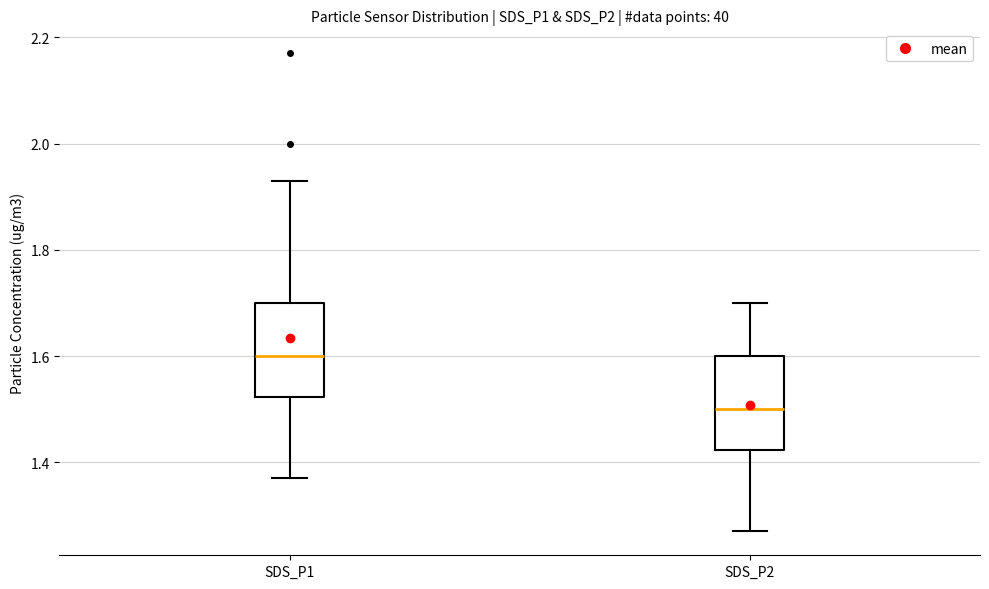

Which box's median line is the lowest?

SDS_P2